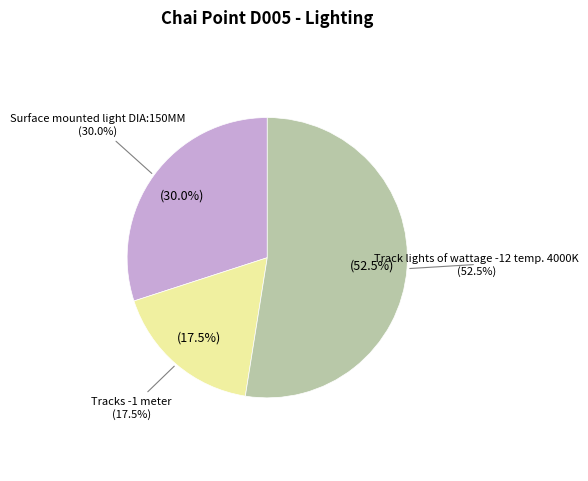

To the nearest percent, what is the difference between the largest and smallest slice percentages?

35%